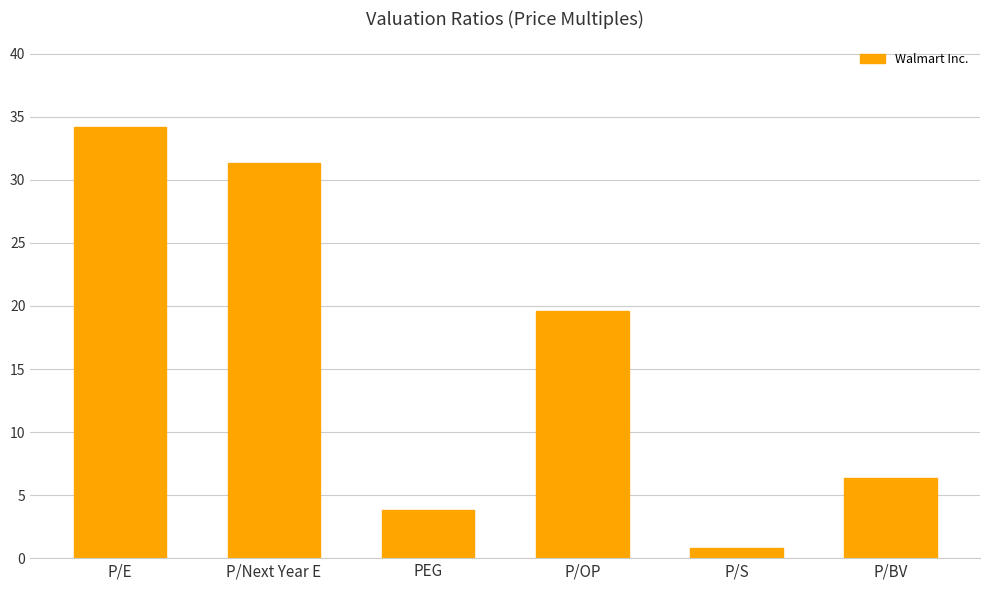

At which category does the chart reach its minimum across all series?

P/S